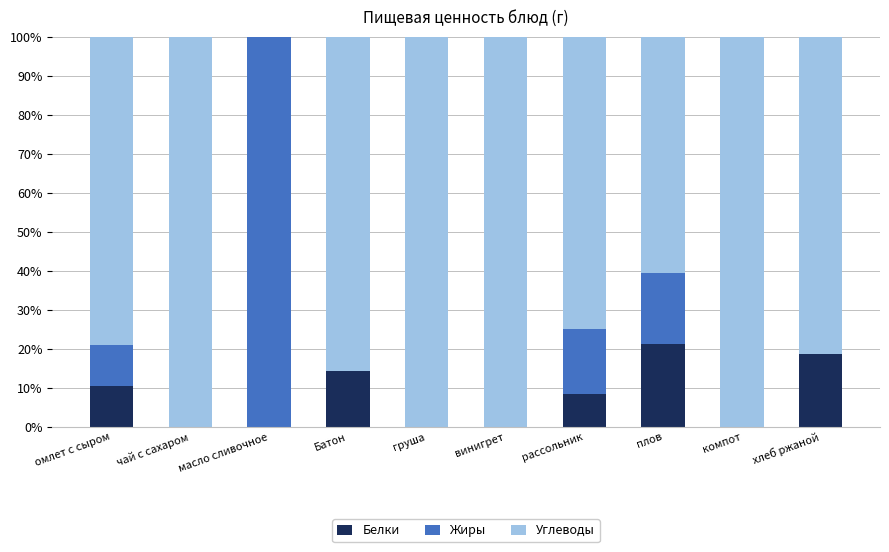

What value does the Белки series have at омлет с сыром?

10.5